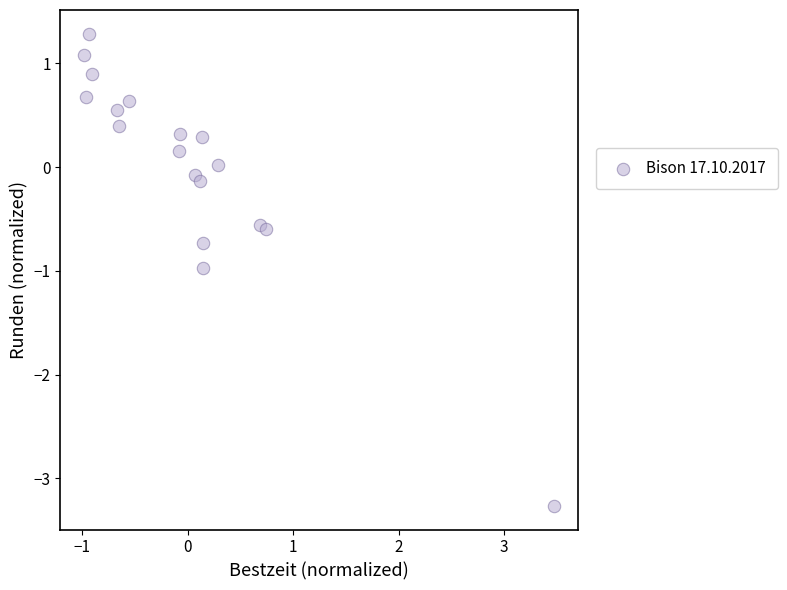

What is the range of Y values (max minus min)?

4.6